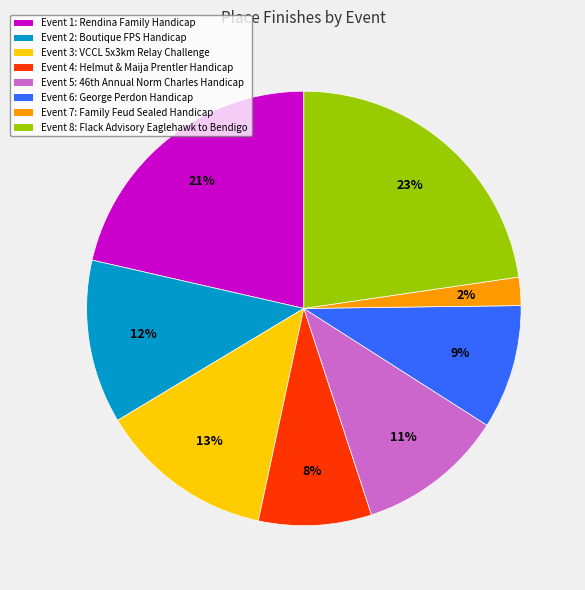

Combined, do Event 1: Rendina Family Handicap and Event 6: George Perdon Handicap account for over 50%?

No